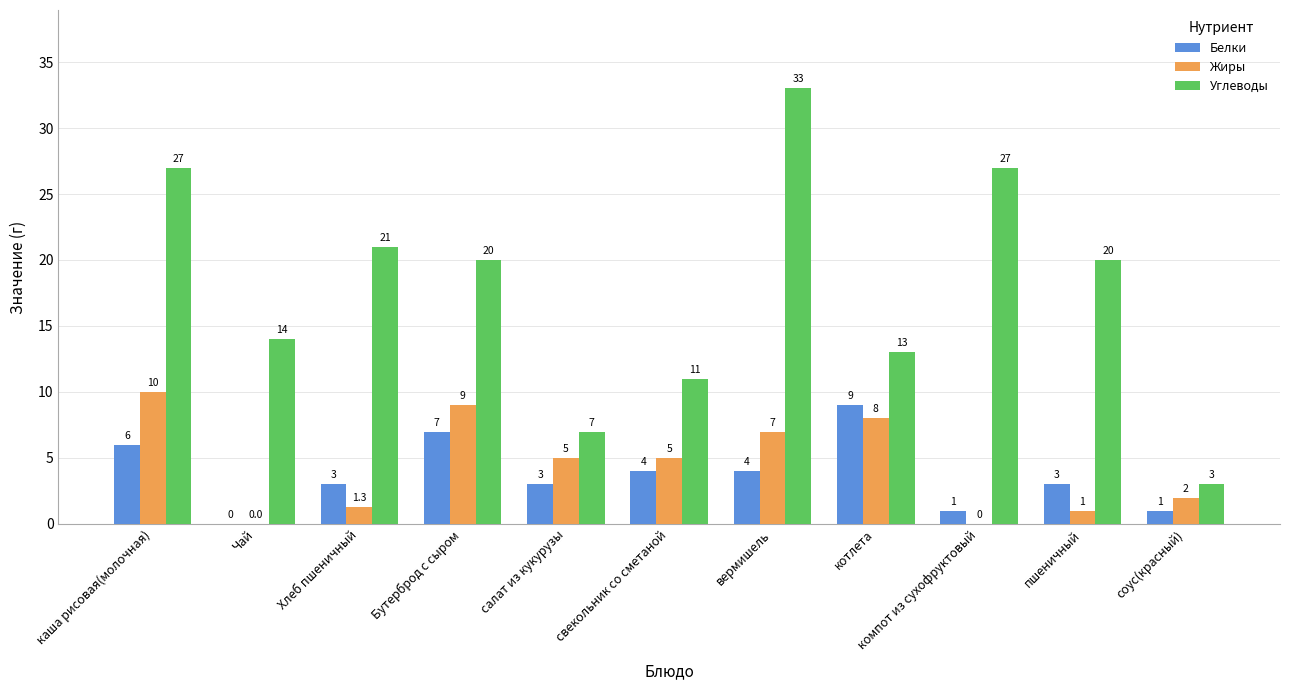

True or false: Жиры has a value of 1.0 at пшеничный.

True